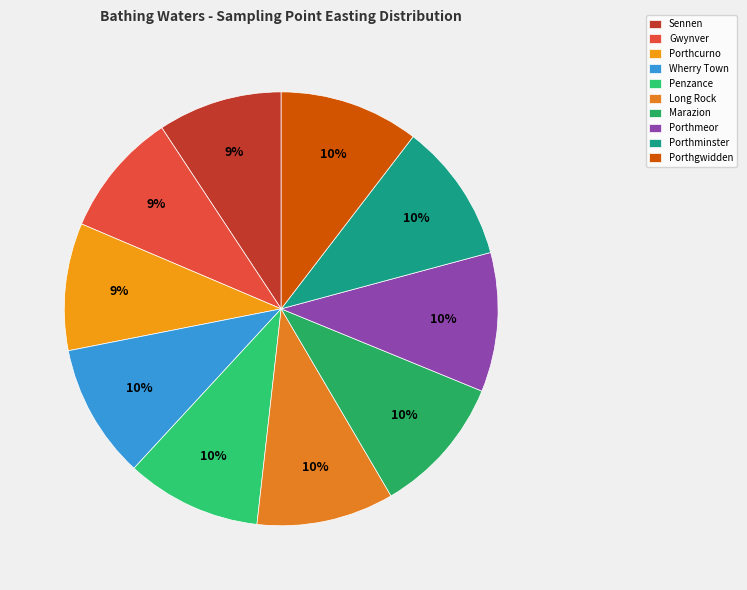

Is there a majority slice in this chart?

No